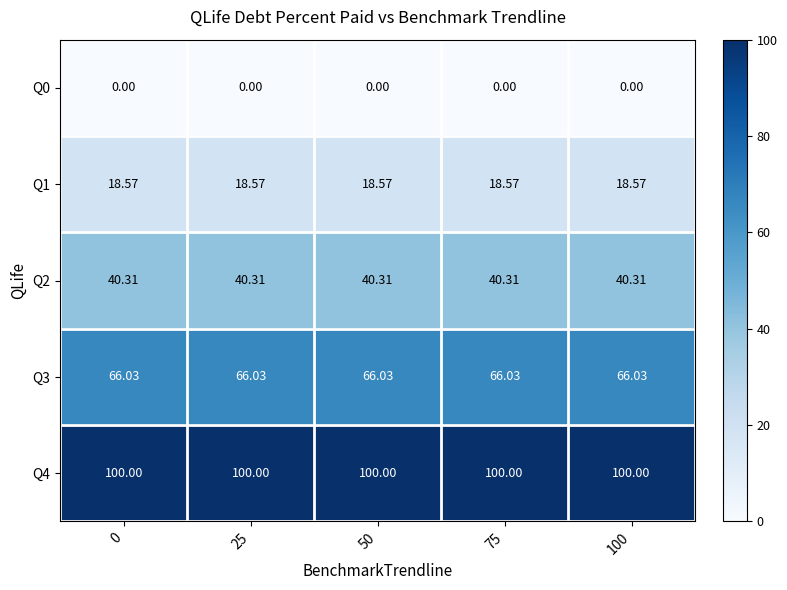

What is the difference between the highest and lowest values at 75?

100.0